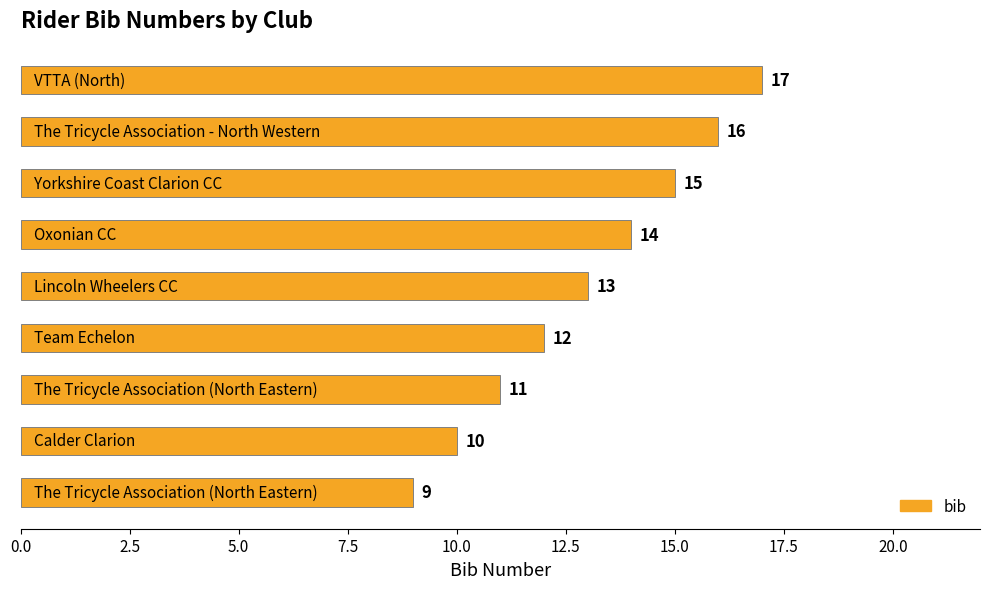

What is the difference between the second highest and minimum values?

7